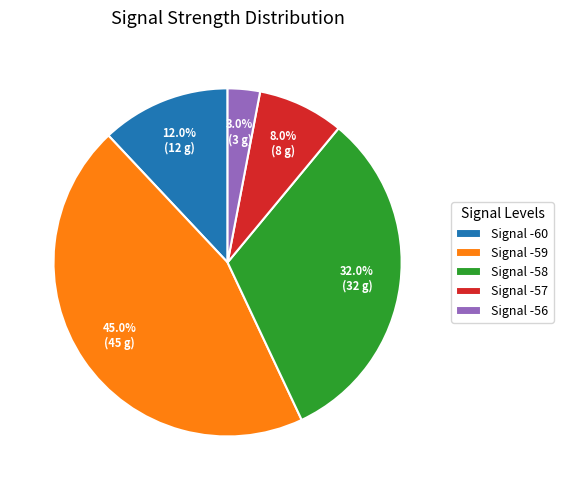

What percentage is NOT represented by Signal -58?

68.0%